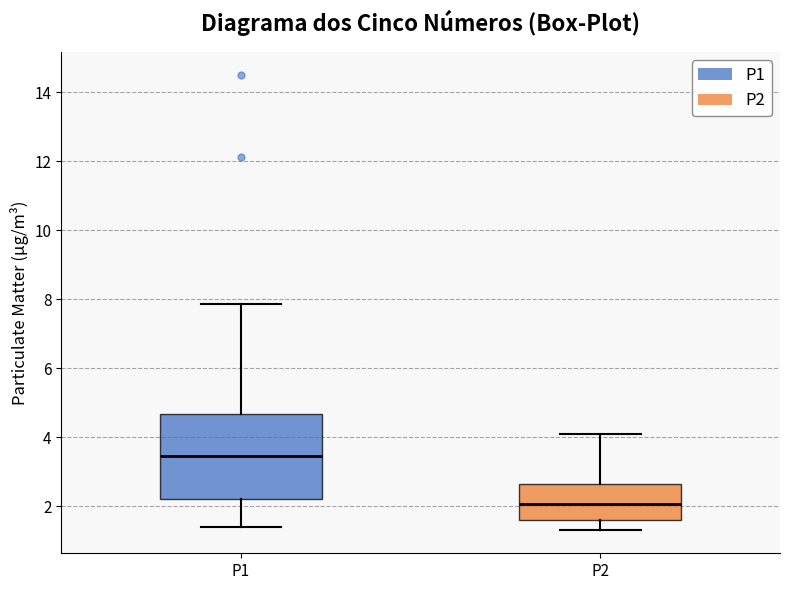

Reading left to right, read every box against the y-axis: the position of its median line, the range the box covers, and the ends of its whiskers. The values are not printed on the chart, so give them approximately, as read against the axis.

P1: median 3.4, box 2.2 to 4.6, whiskers 1.4 to 7.8
P2: median 2.0, box 1.6 to 2.6, whiskers 1.4 to 4.2